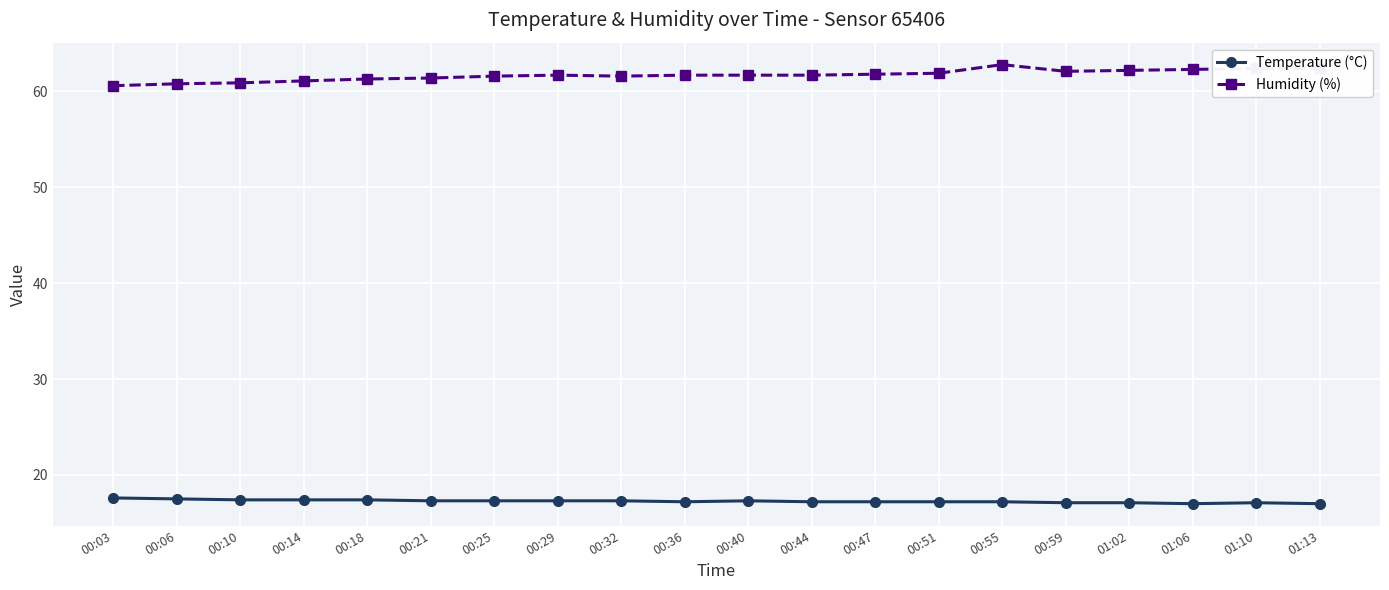

True or false: Temperature (°C) and Humidity (%) intersect in this chart.

False